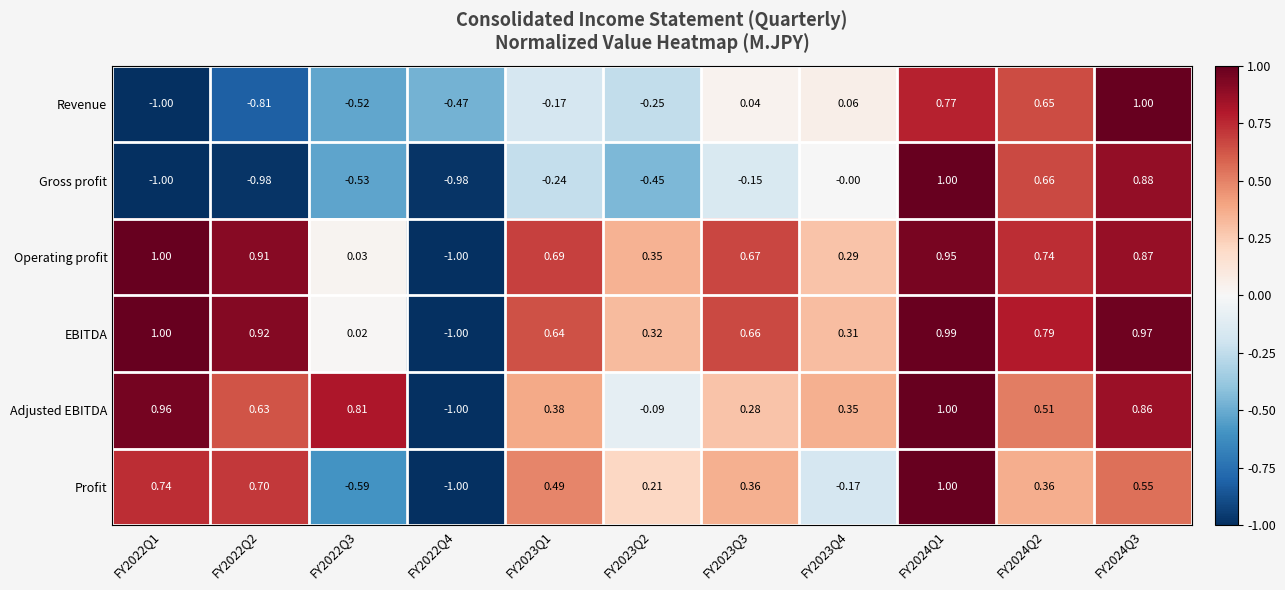

Which series changed the most between FY2023Q1 and FY2023Q4?

Profit